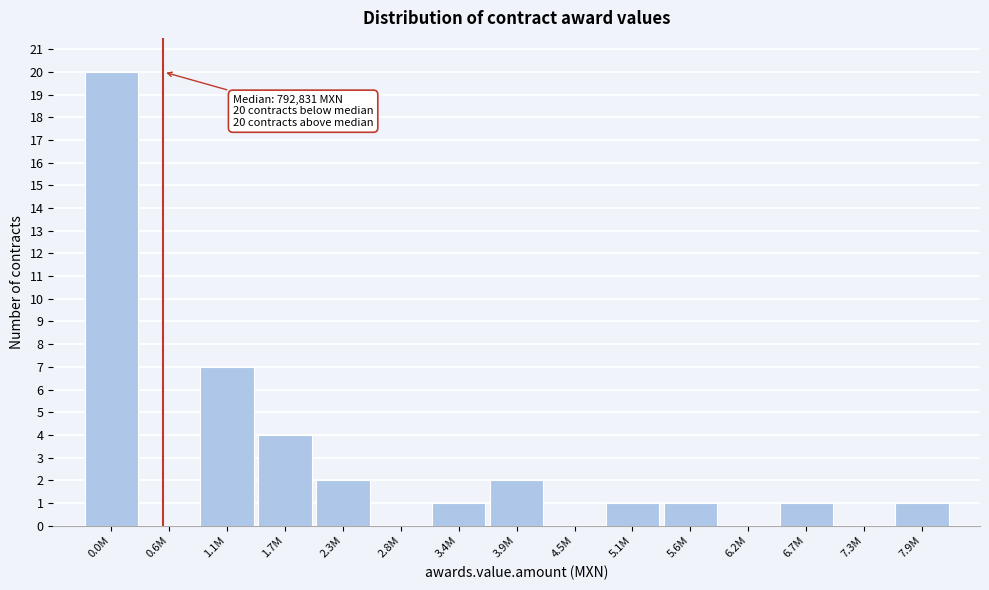

Reading left to right, transcribe all the data shown in this chart.

0.0M=20	0.6M=0	1.1M=7	1.7M=4	2.3M=2	2.8M=0	3.4M=1	3.9M=2	4.5M=0	5.1M=1	5.6M=1	6.2M=0	6.7M=1	7.3M=0	7.9M=1